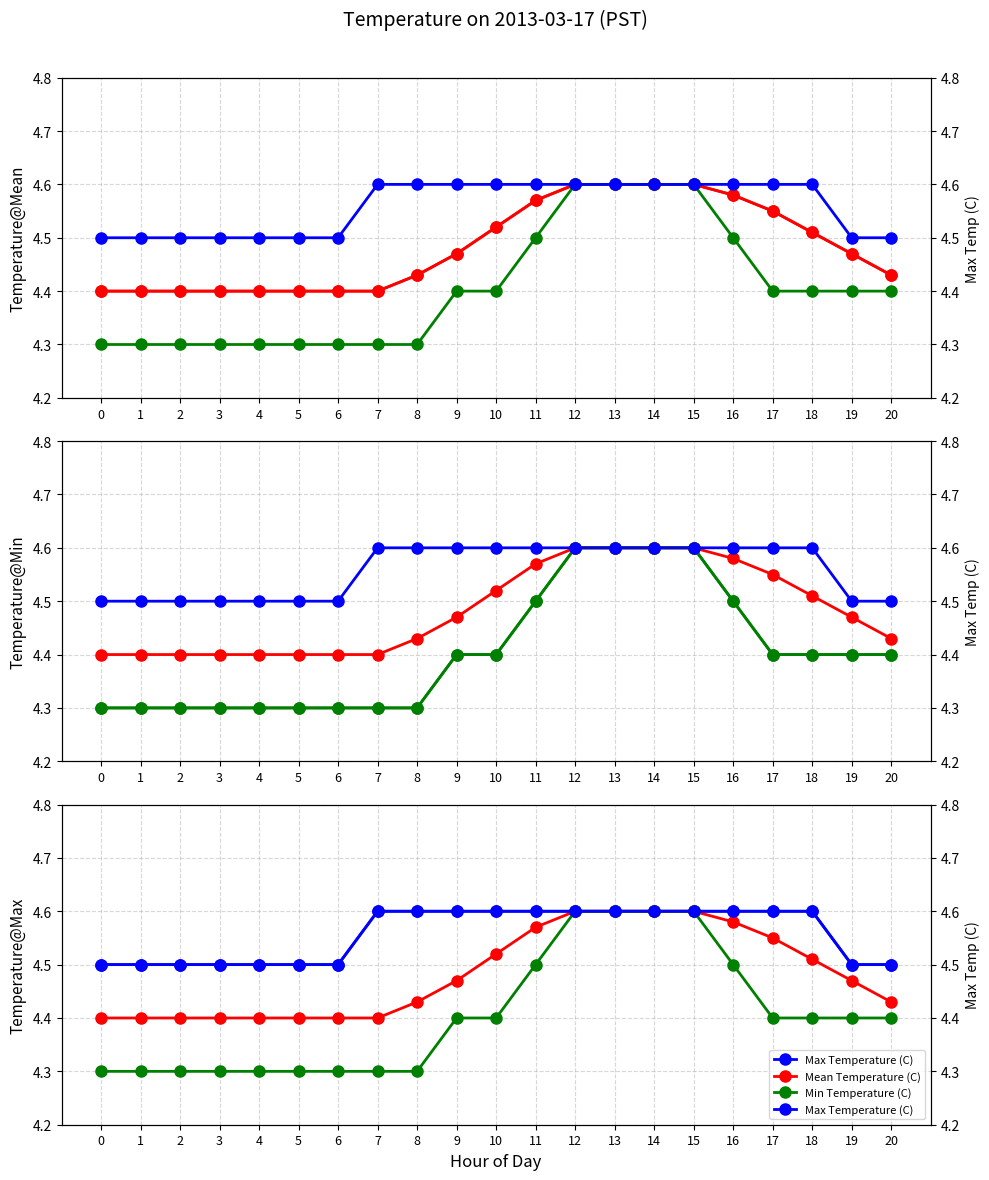

The value of Mean Temperature (C) at 18 is 4.5. True or false?

True